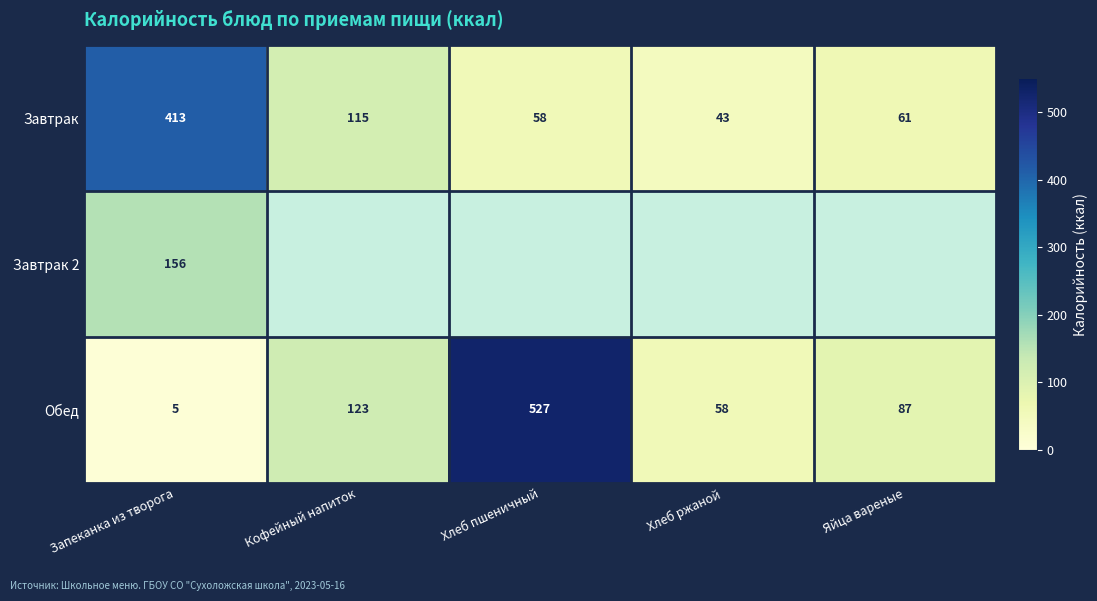

What is the minimum value for Обед?

5